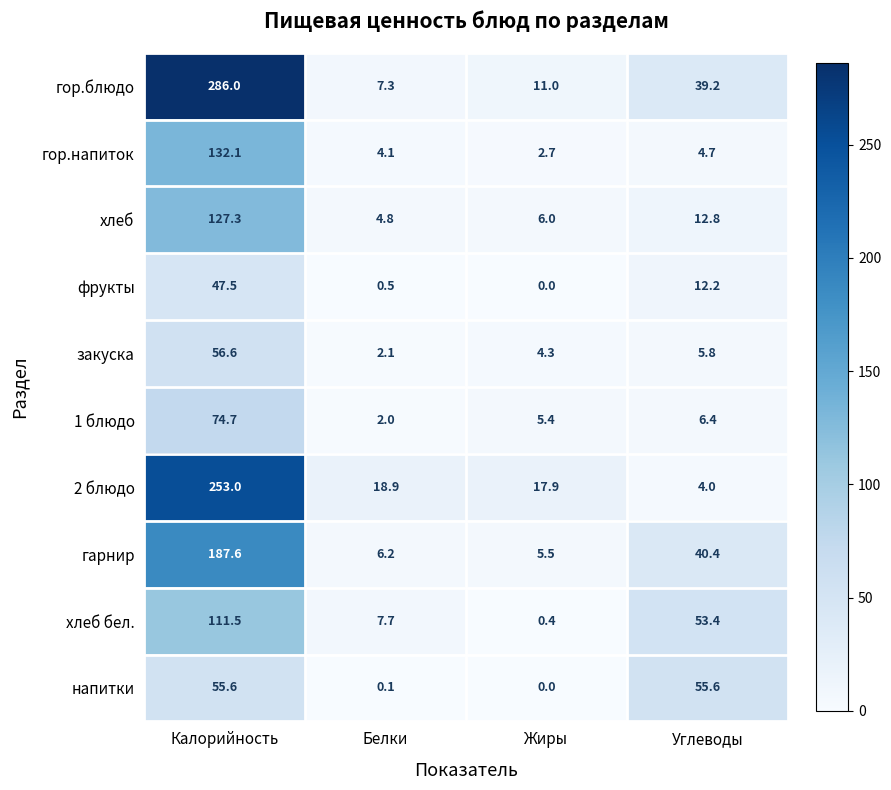

What is the difference between the highest and lowest values at Жиры?

17.9